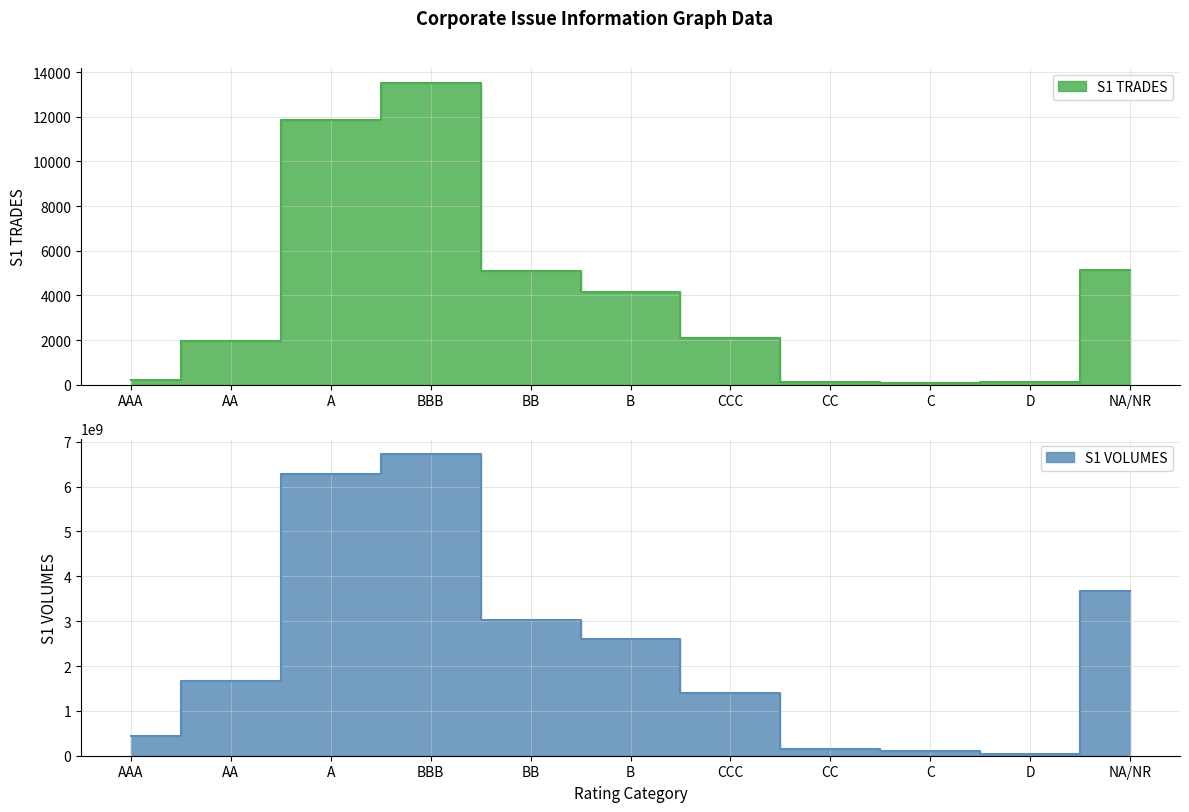

Which series has the largest total across all categories?

S1 VOLUMES